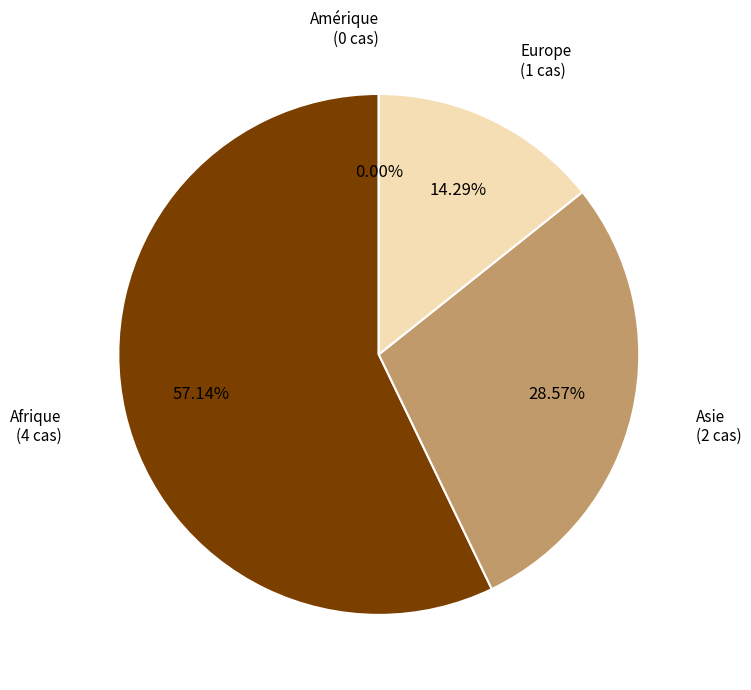

To the nearest percent, what is the average slice percentage?

25%